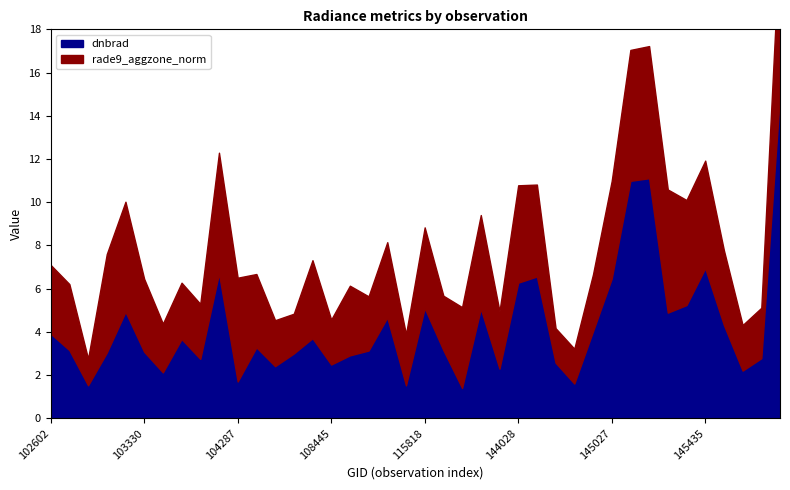

After their last crossing, which series has the higher values: dnbrad or rade9_aggzone_norm?

dnbrad